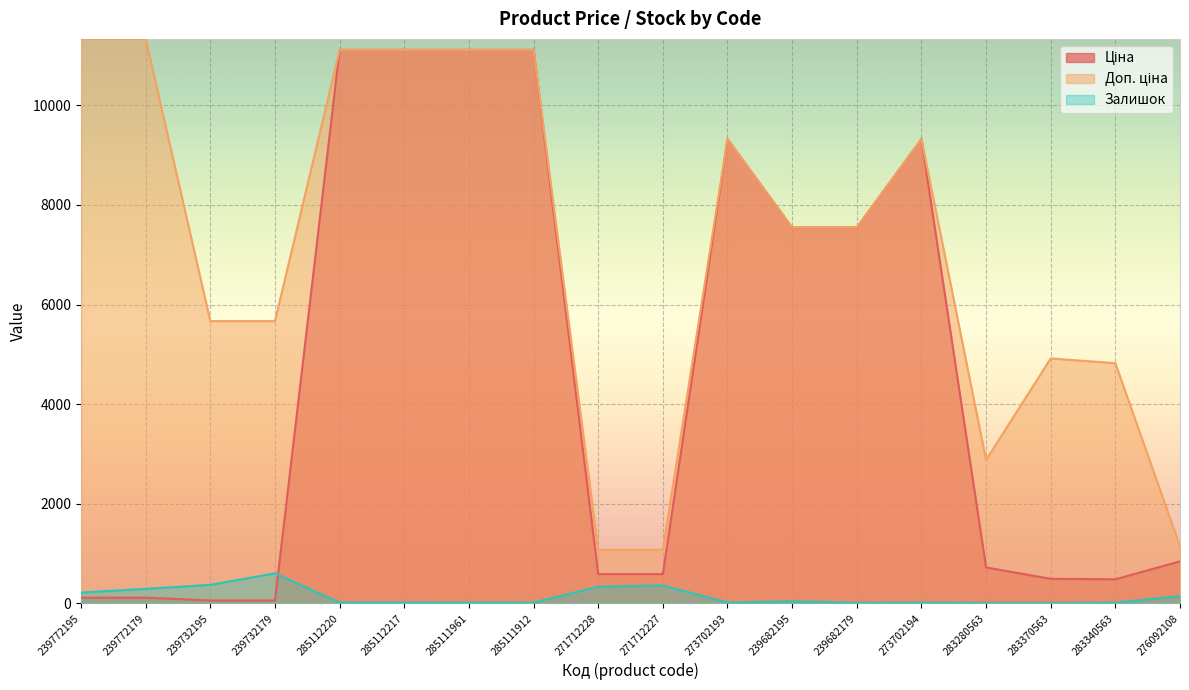

True or false: Ціна and Залишок cross at least once.

True